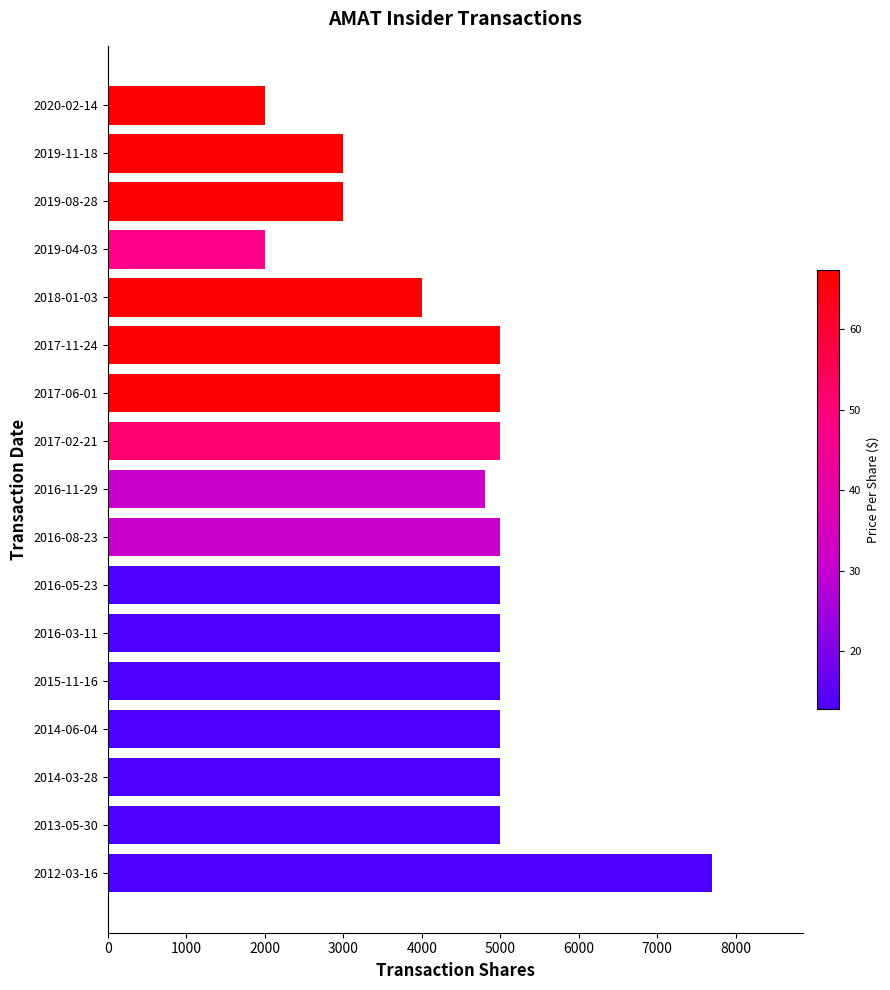

What is the ratio of the value at 2019-08-28 to the value at 2016-11-29?

0.6